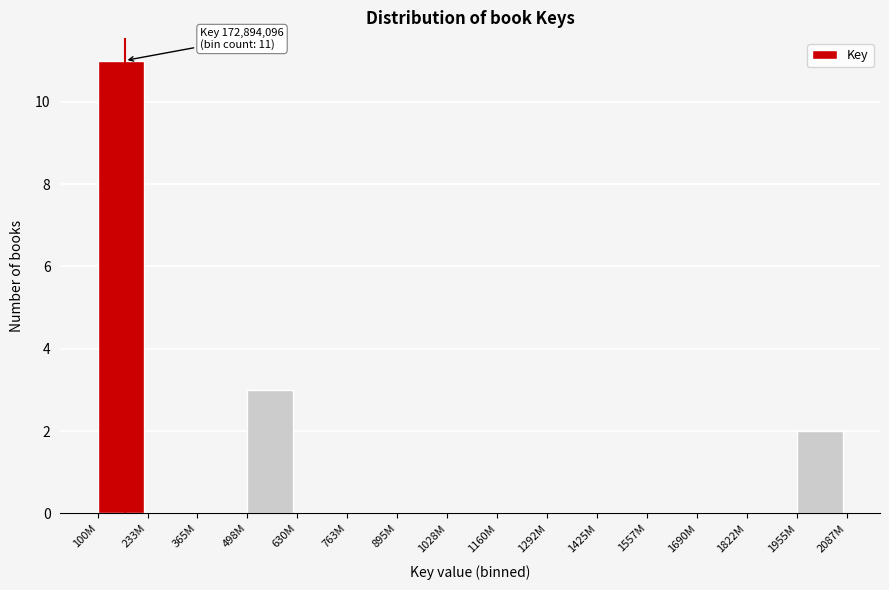

Reading left to right, extract all data points from this chart.

100M=11	233M=0	365M=0	498M=3	630M=0	763M=0	895M=0	1028M=0	1160M=0	1292M=0	1425M=0	1557M=0	1690M=0	1822M=0	1955M=2